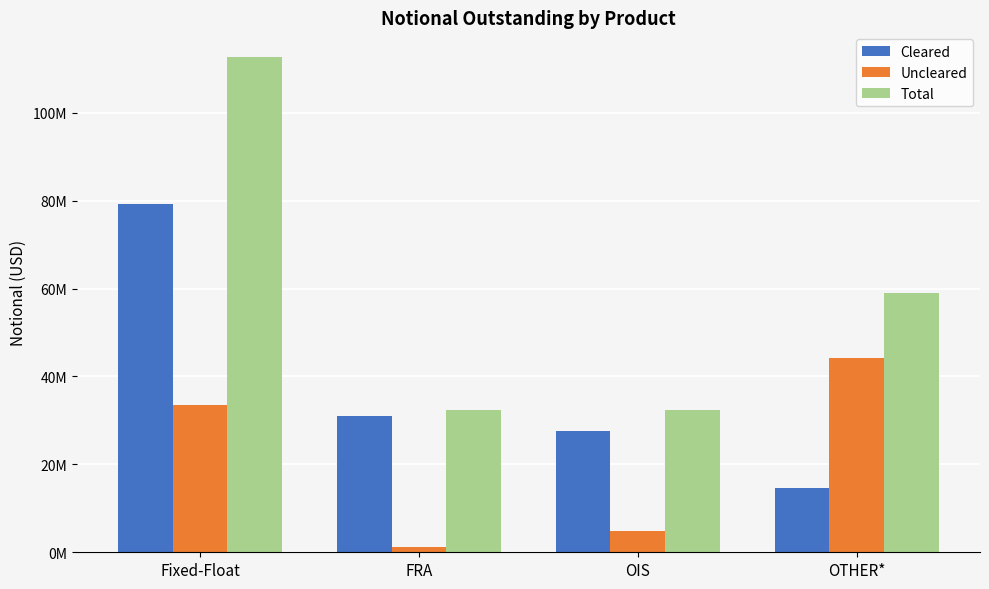

What is the value of the Cleared bar at the 2nd from the left?

31056655